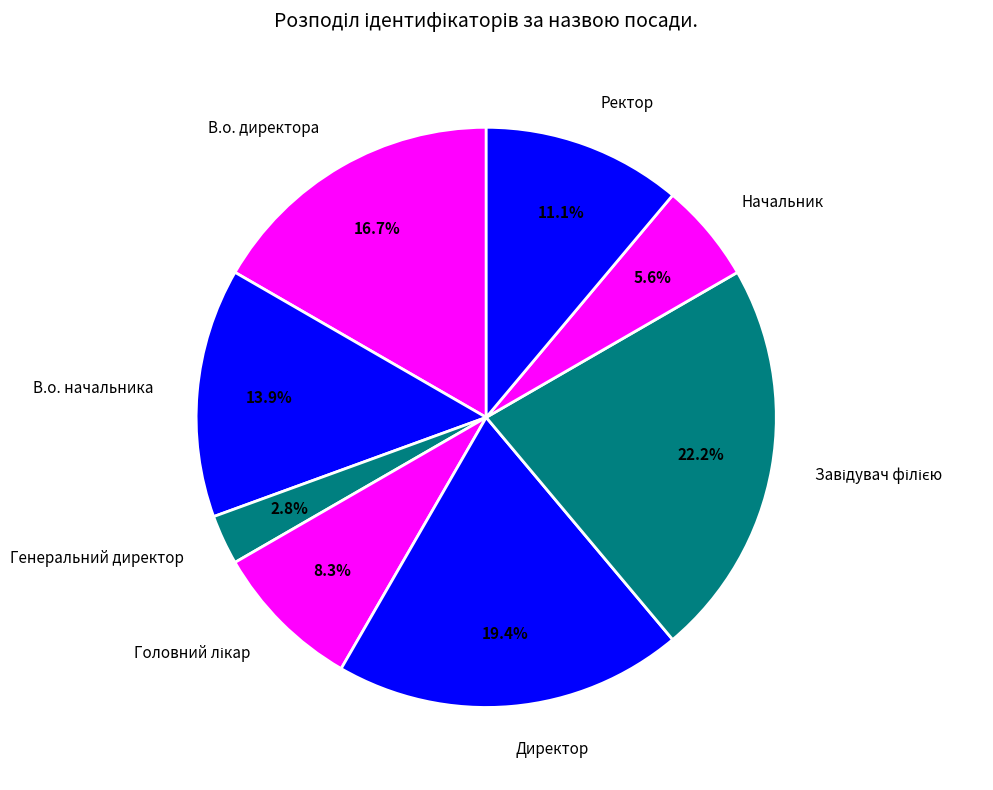

Between В.о. начальника and В.о. директора, which is larger?

В.о. директора